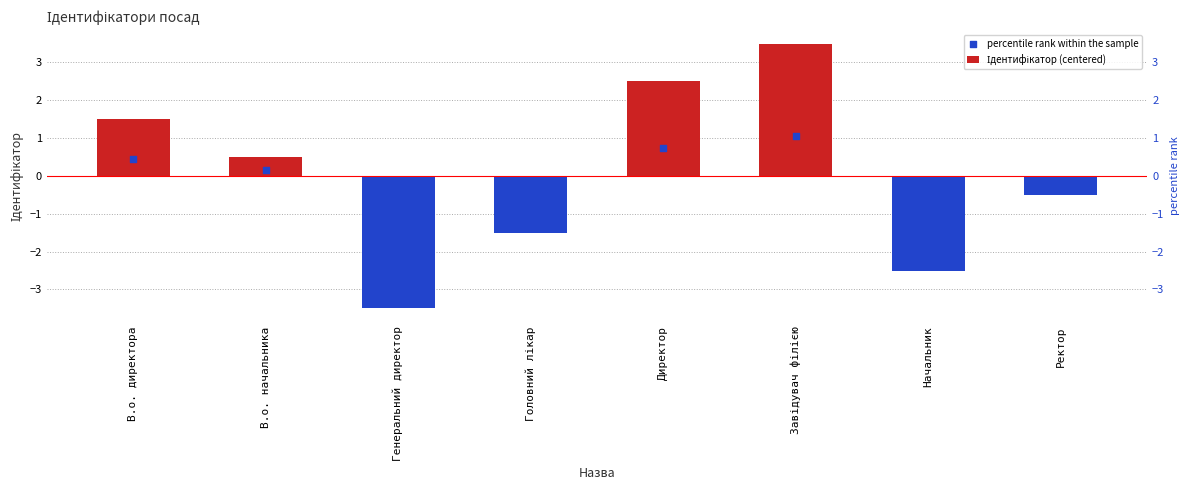

Which series has the largest Y range (max minus min)?

Ідентифікатор (centered)